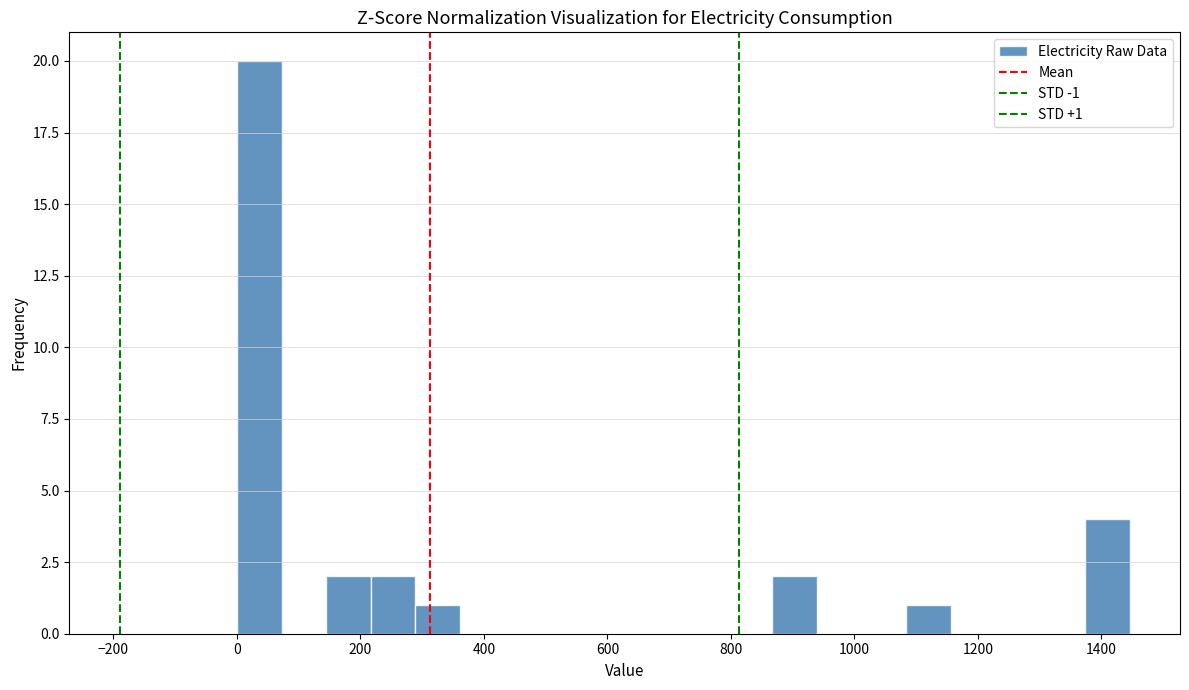

Around what value on the x-axis is the tallest bar? Give the approximate position of its centre, as read against the axis.

40